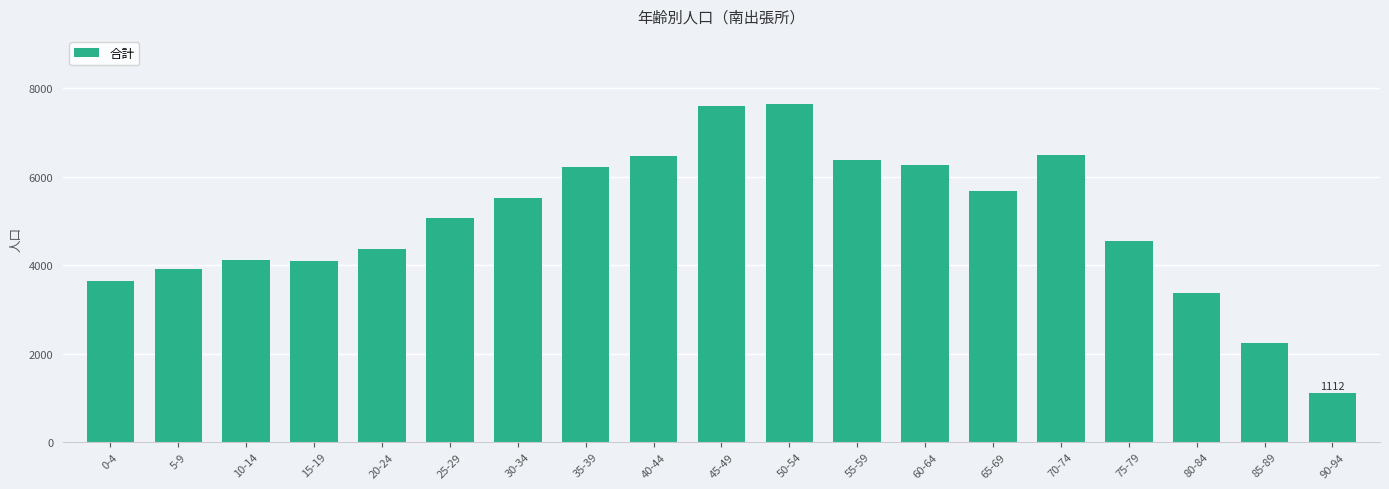

The value at 10-14 is 4108. True or false?

True